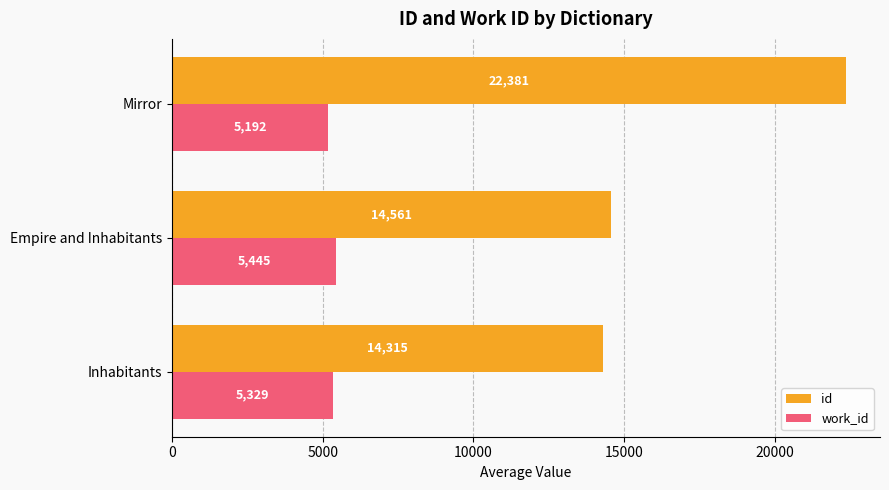

The value of id at Mirror is 33617.2. True or false?

False